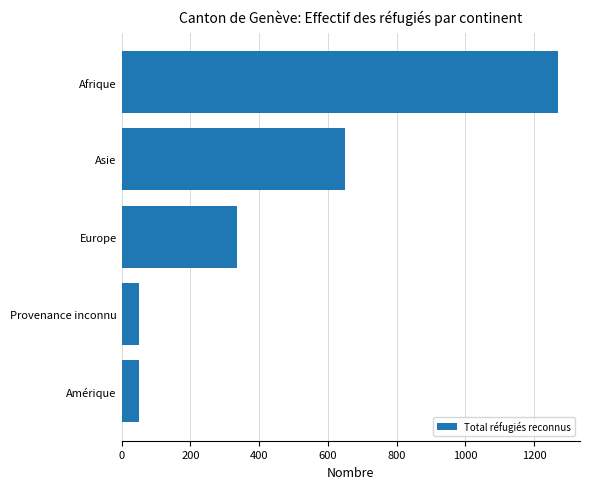

Which category has the highest value across all series?

Afrique